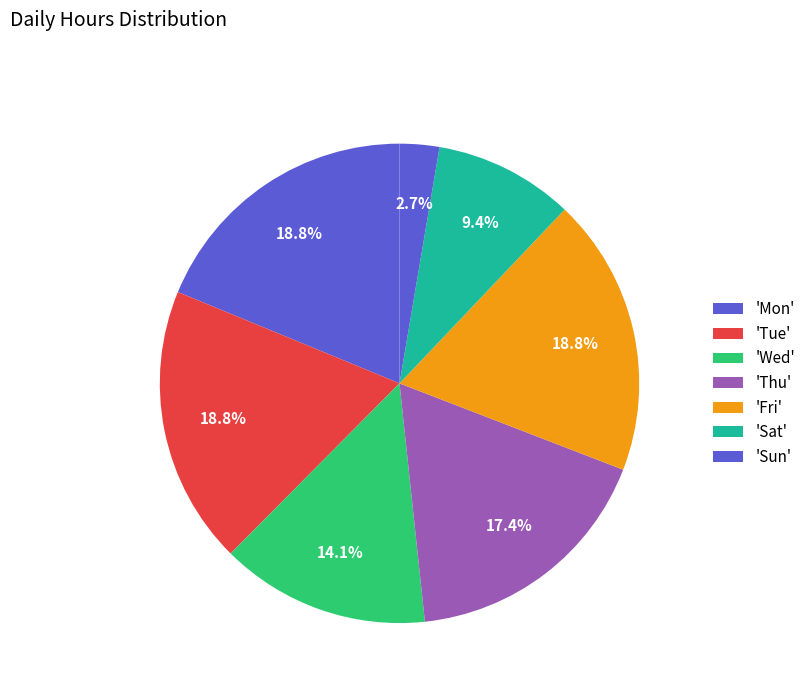

Count the number of slices in the pie.

7